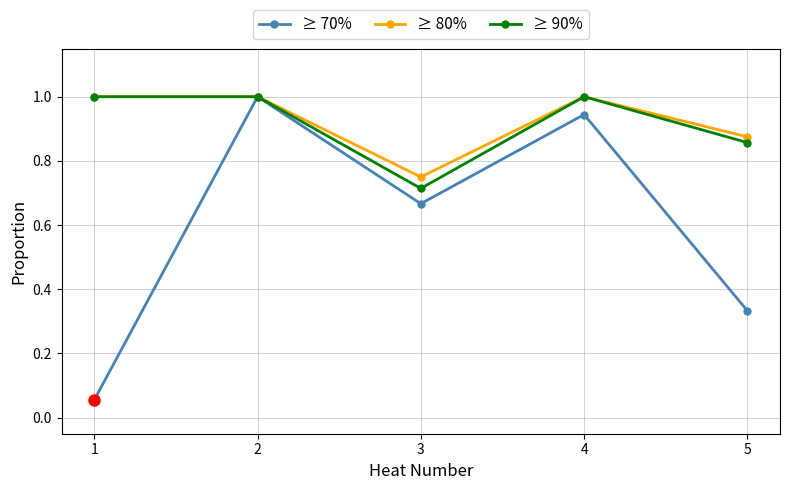

Is it true that ≥ 90% equals 1.2 at 5?

False